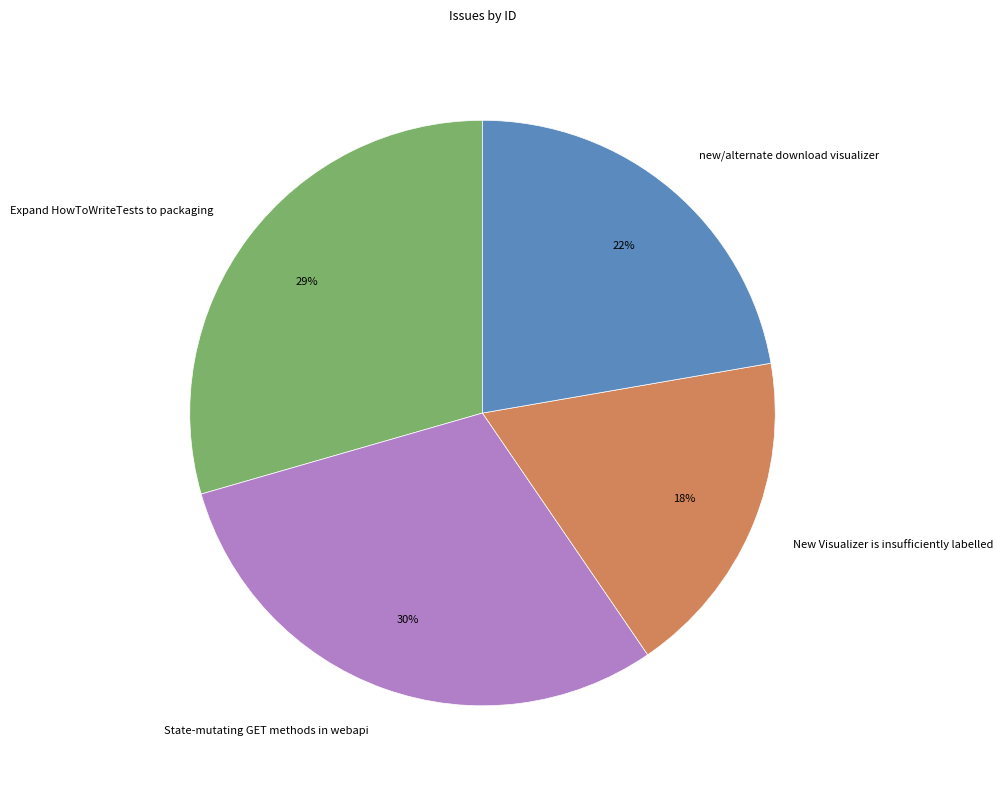

Does any single category account for the majority?

No